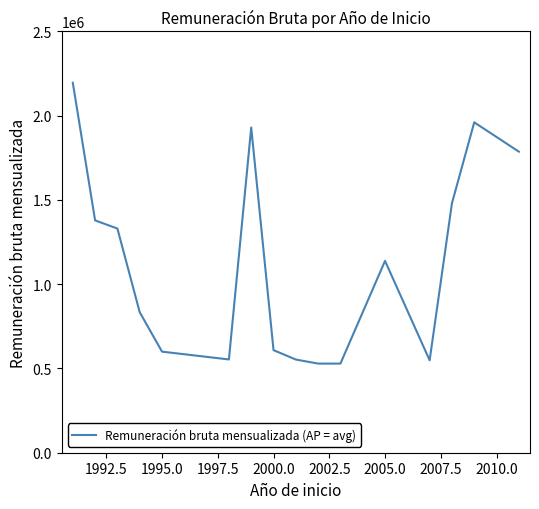

What is the smallest value displayed?

528936.0